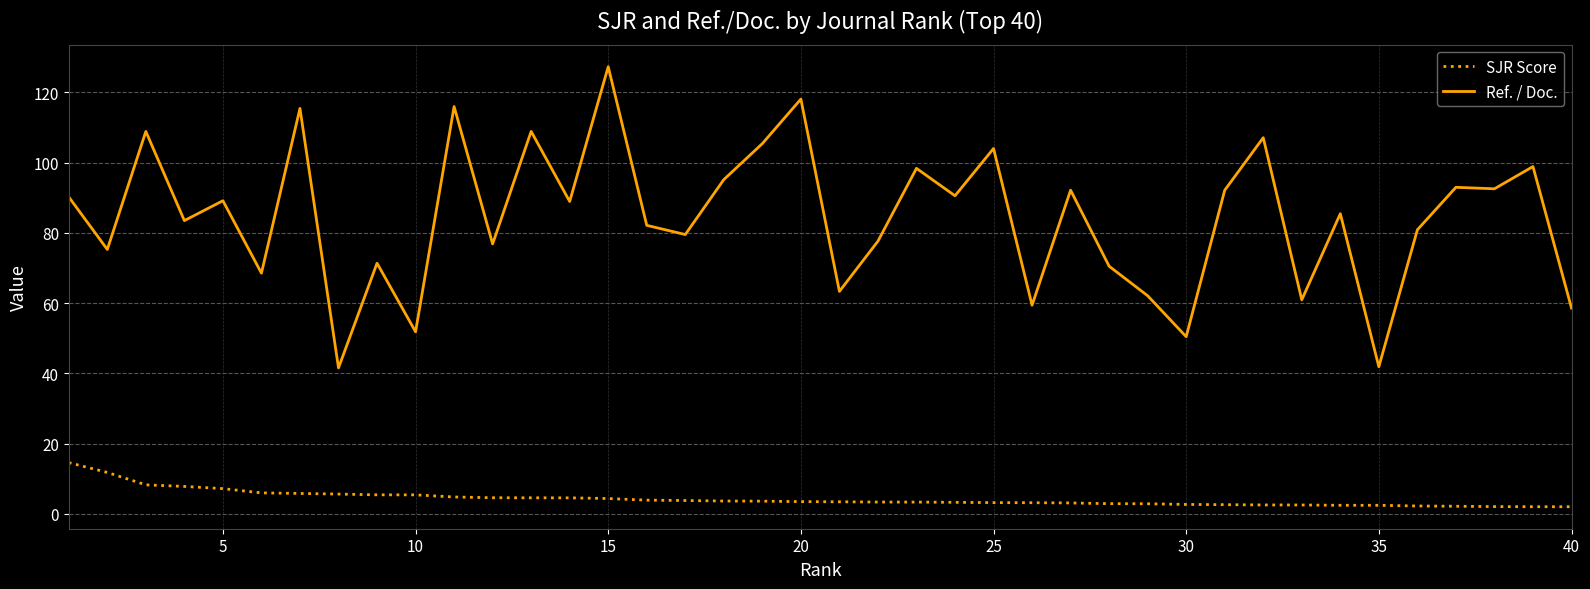

What are all the series names shown in the legend?

SJR Score, Ref. / Doc.